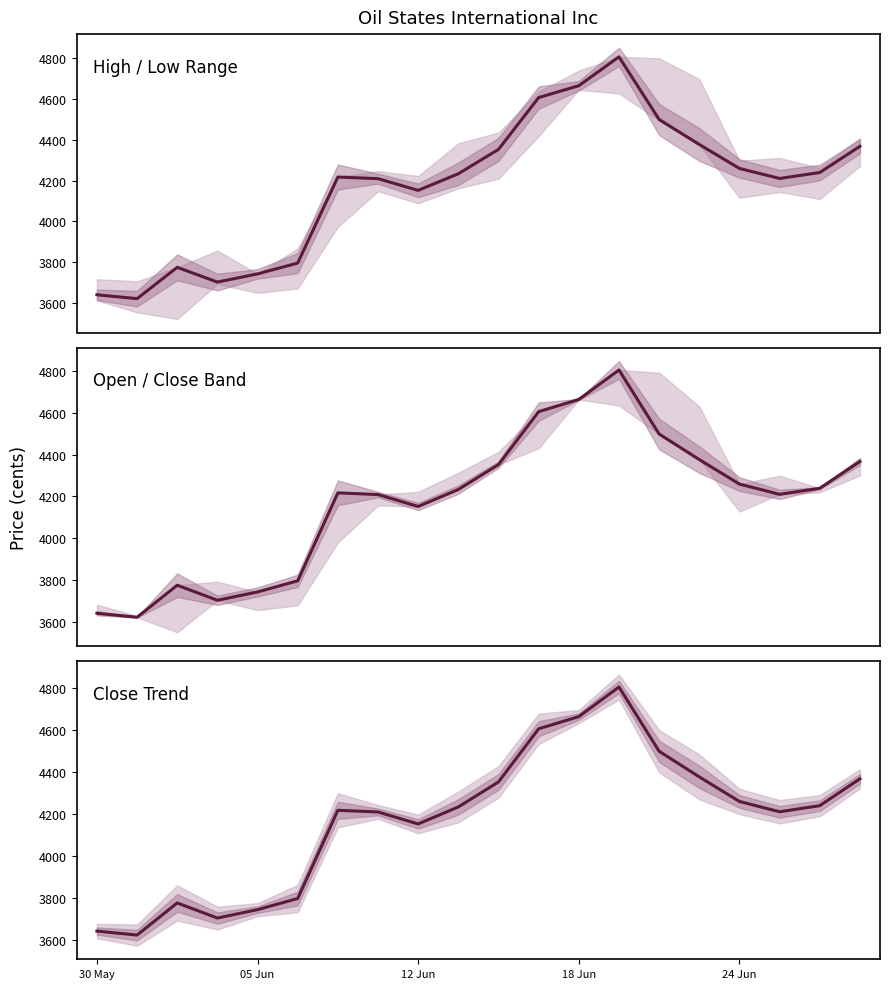

Is the value of Open / Close Band at 17 greater than the value of Close Trend at 05 Jun?

Yes